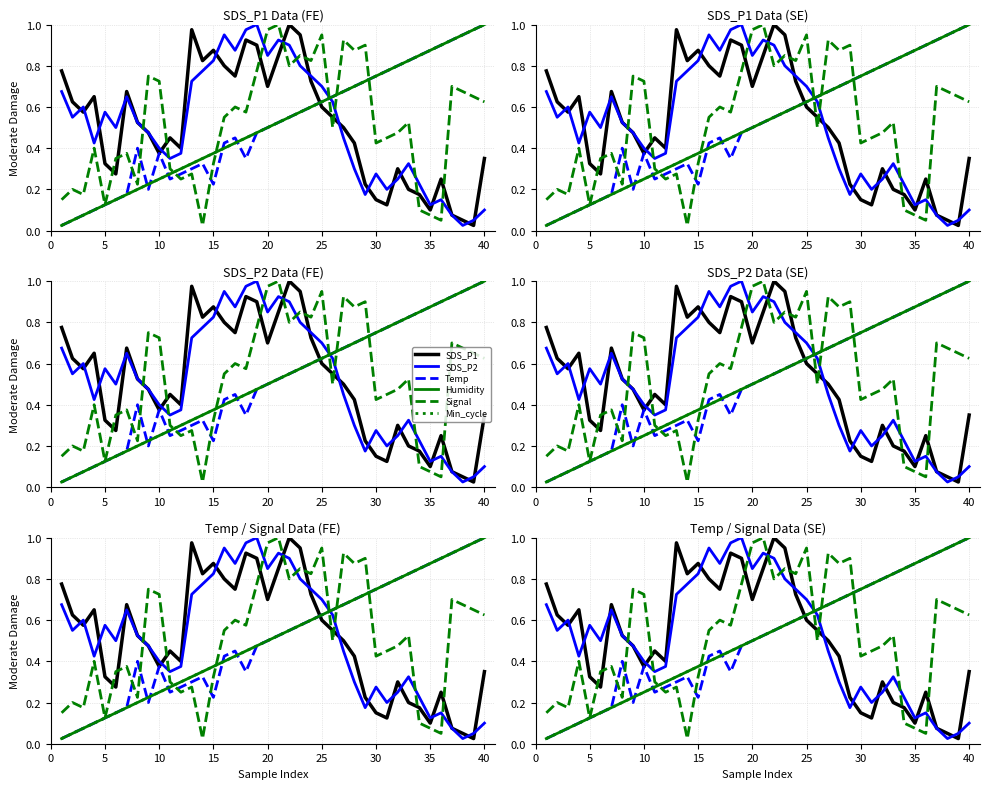

What is the spread (max minus min) of values at 15?

0.6